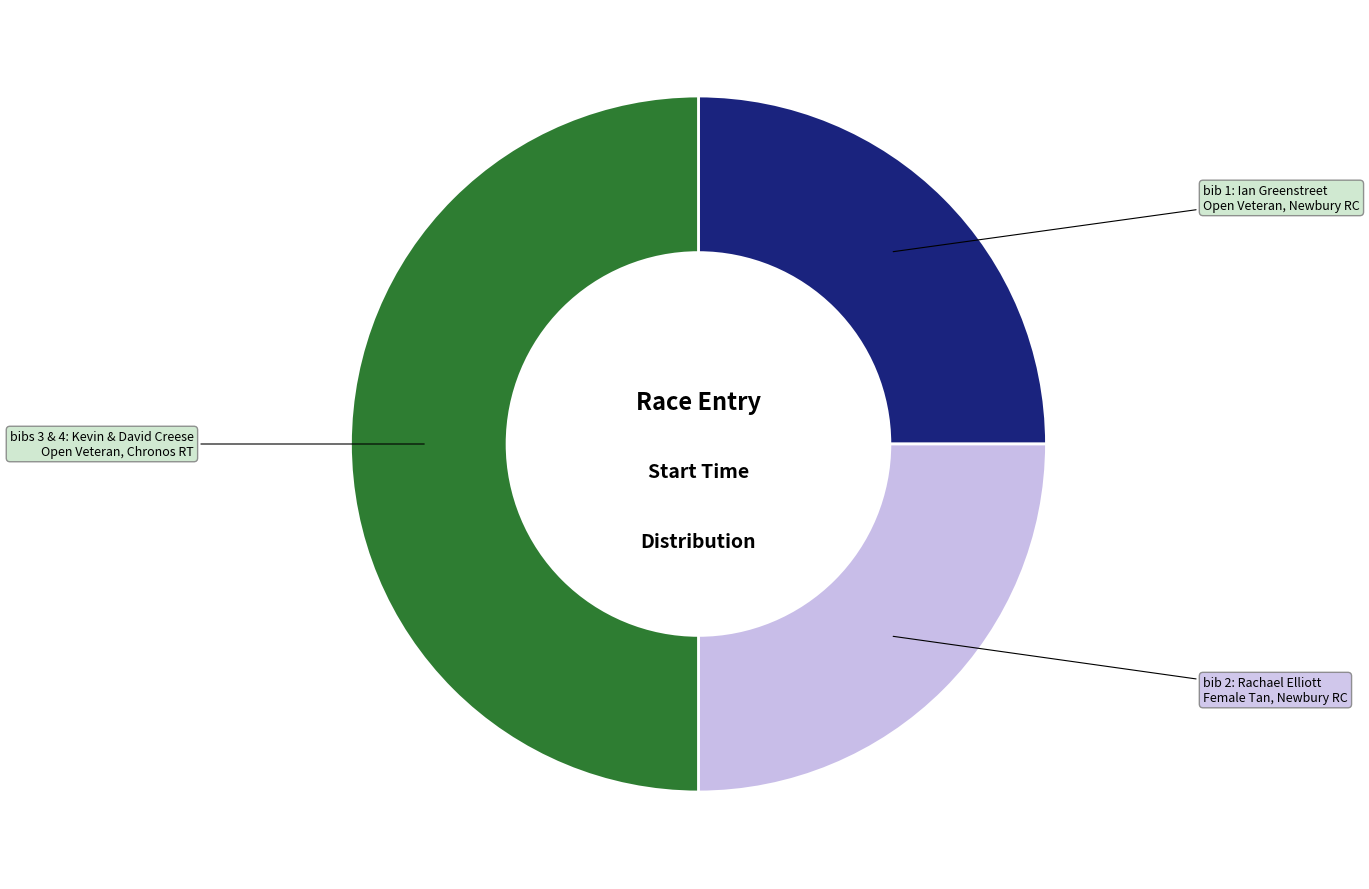

Rank the categories by value from highest to lowest.

08:03:00 (Kevin & David Creese), 08:01:00 (Ian Greenstreet), 08:01:00 (Rachael Elliott)